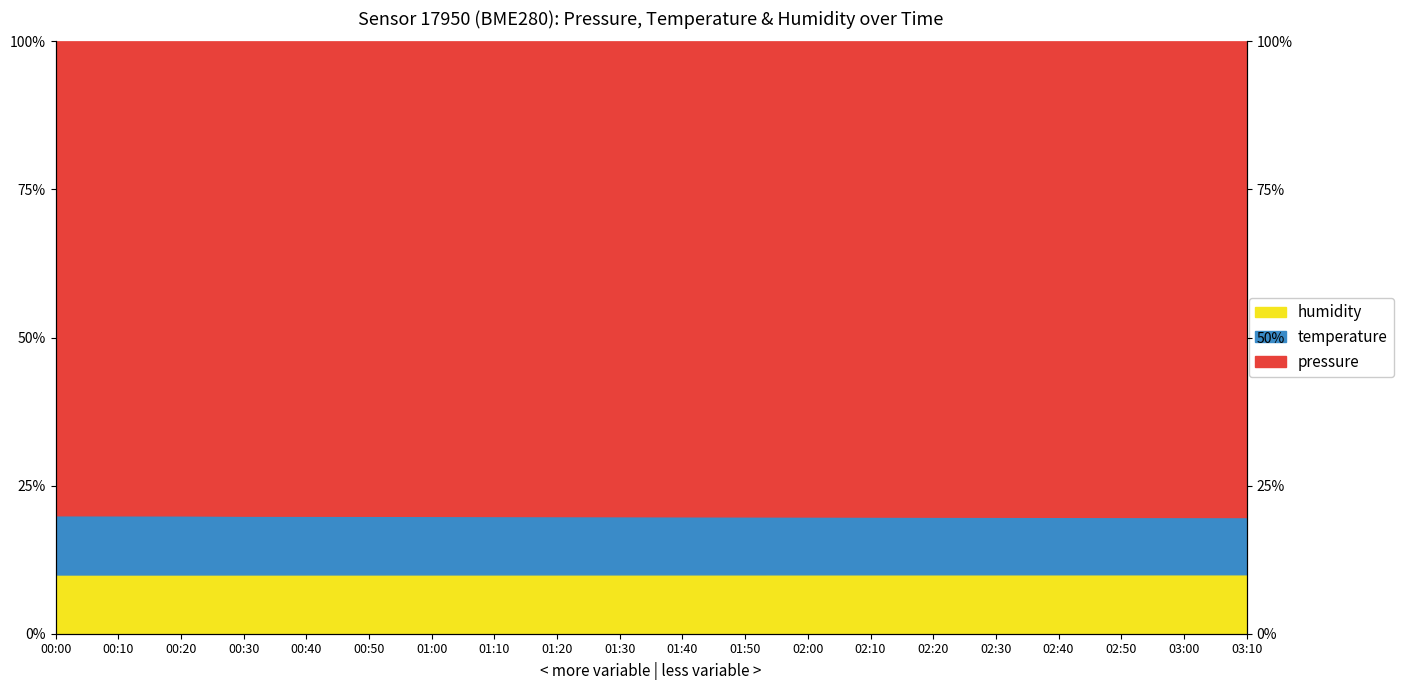

What is the total value across all series at 01:30?

29.9